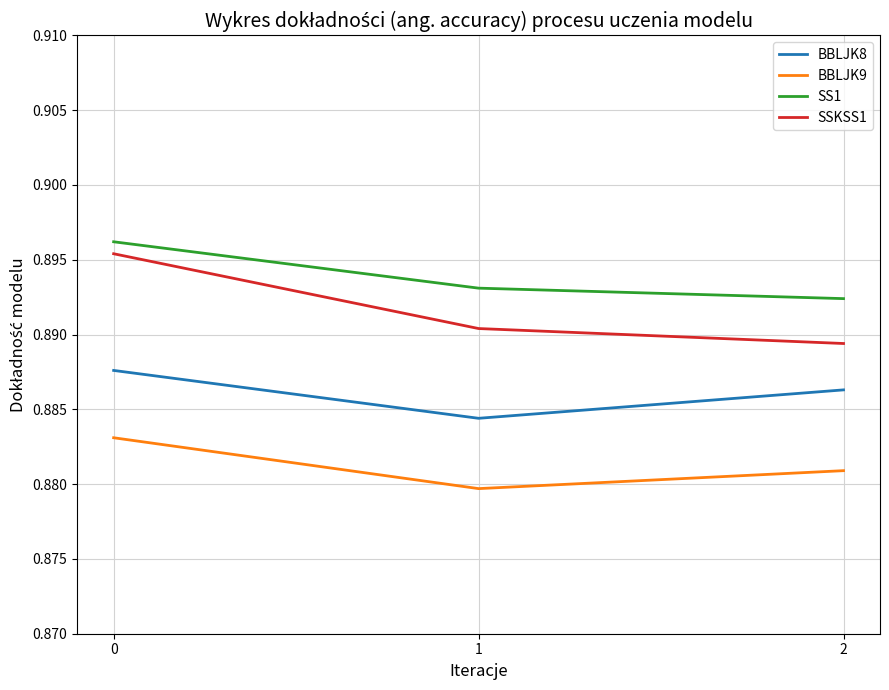

What is the sum of all SS1 values?

2.7